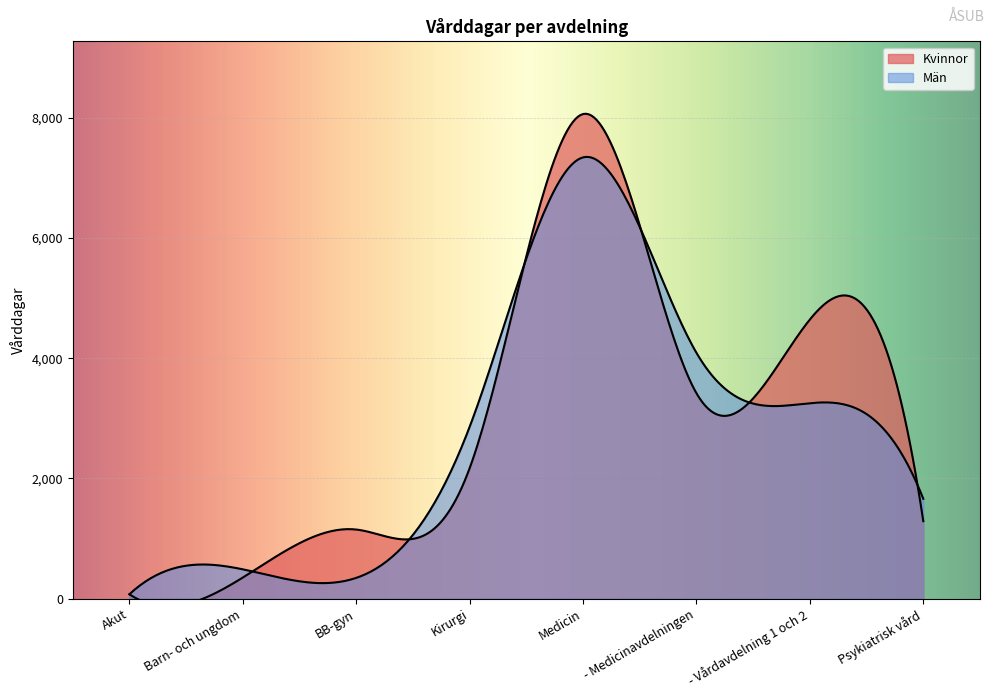

Where do Män and Kvinnor first cross each other?

Barn- och ungdom and BB-gyn